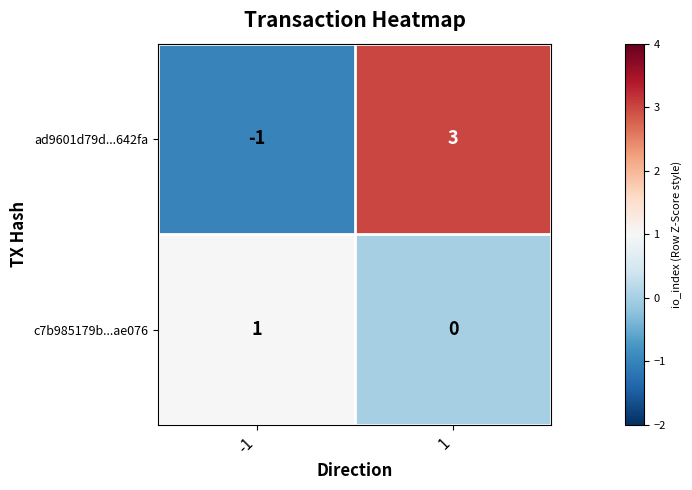

The c7b985179b...ae076 series shows 1 at -1. True or false?

True